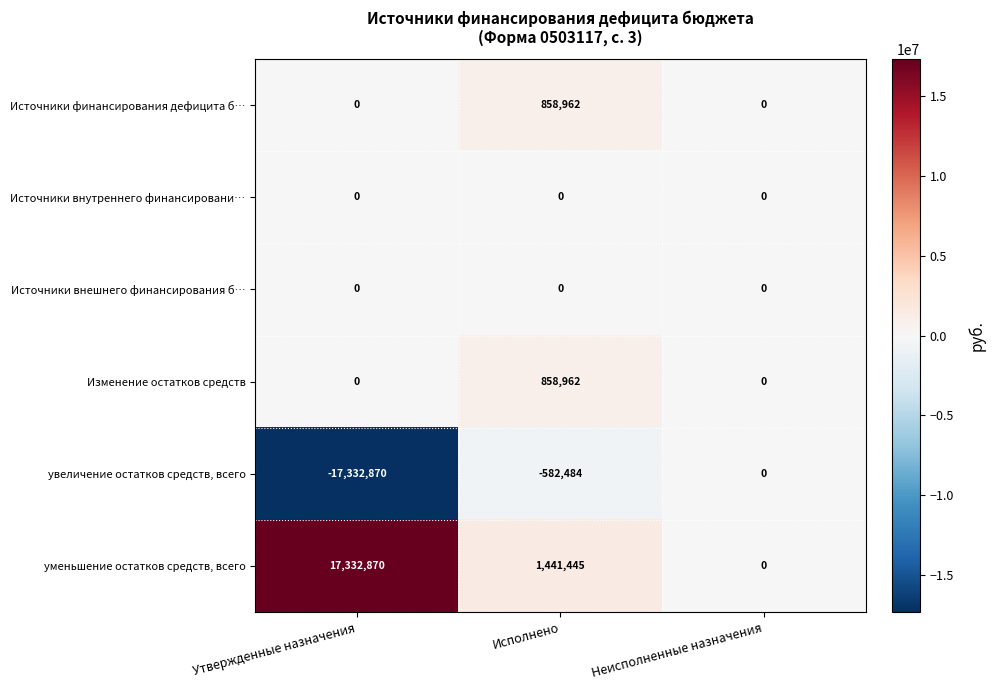

What is the difference between the highest and lowest values at Утвержденные назначения?

34665740